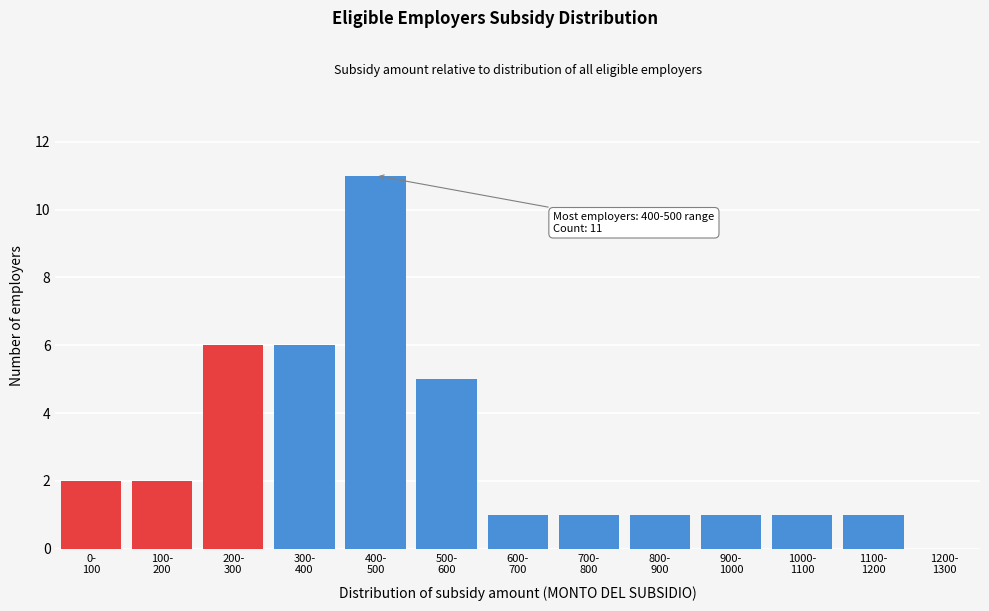

What is the maximum value shown in the chart?

11